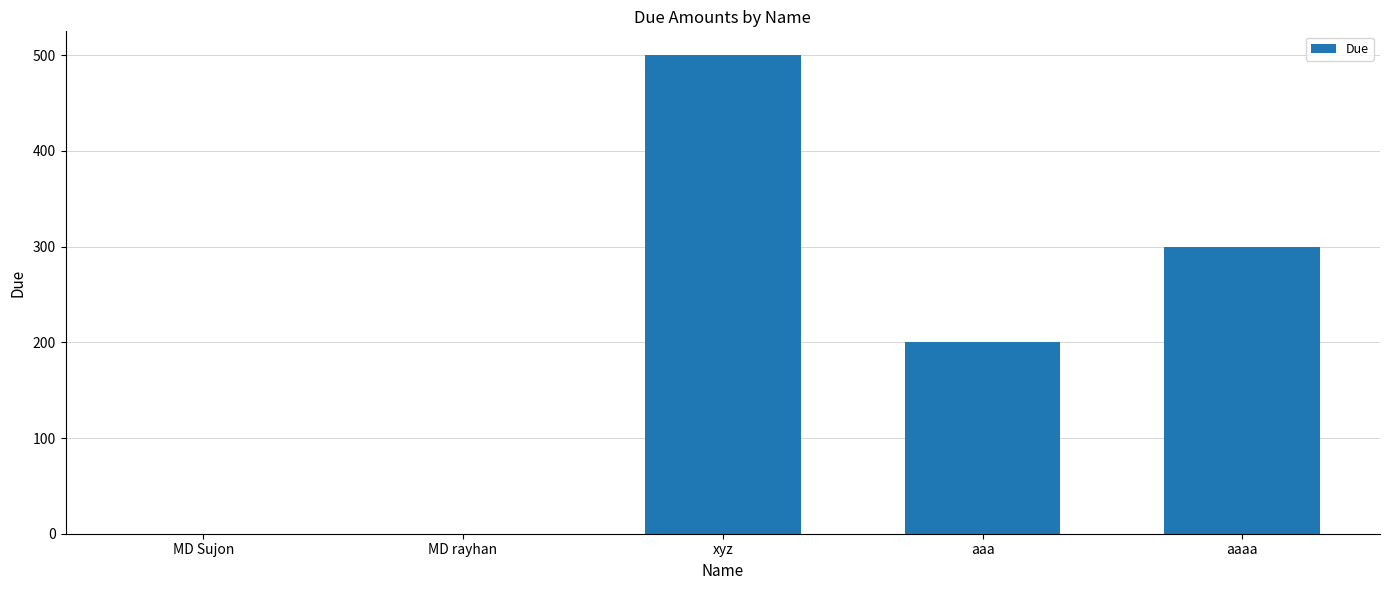

What is the sum of all values?

1000